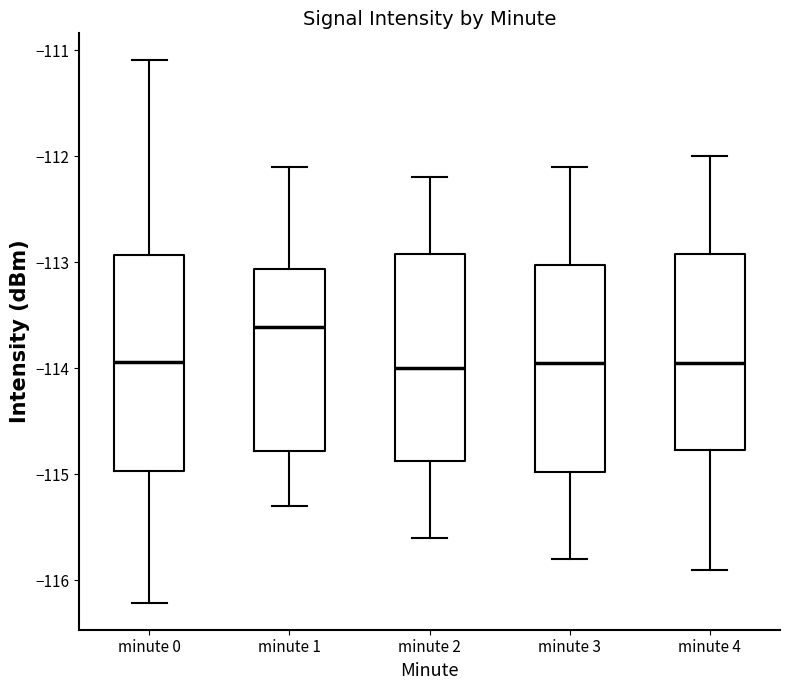

Where does the lower whisker of the box for minute 4 end on the y-axis? The values are not printed on the chart, so give them approximately, as read against the axis.

-115.9